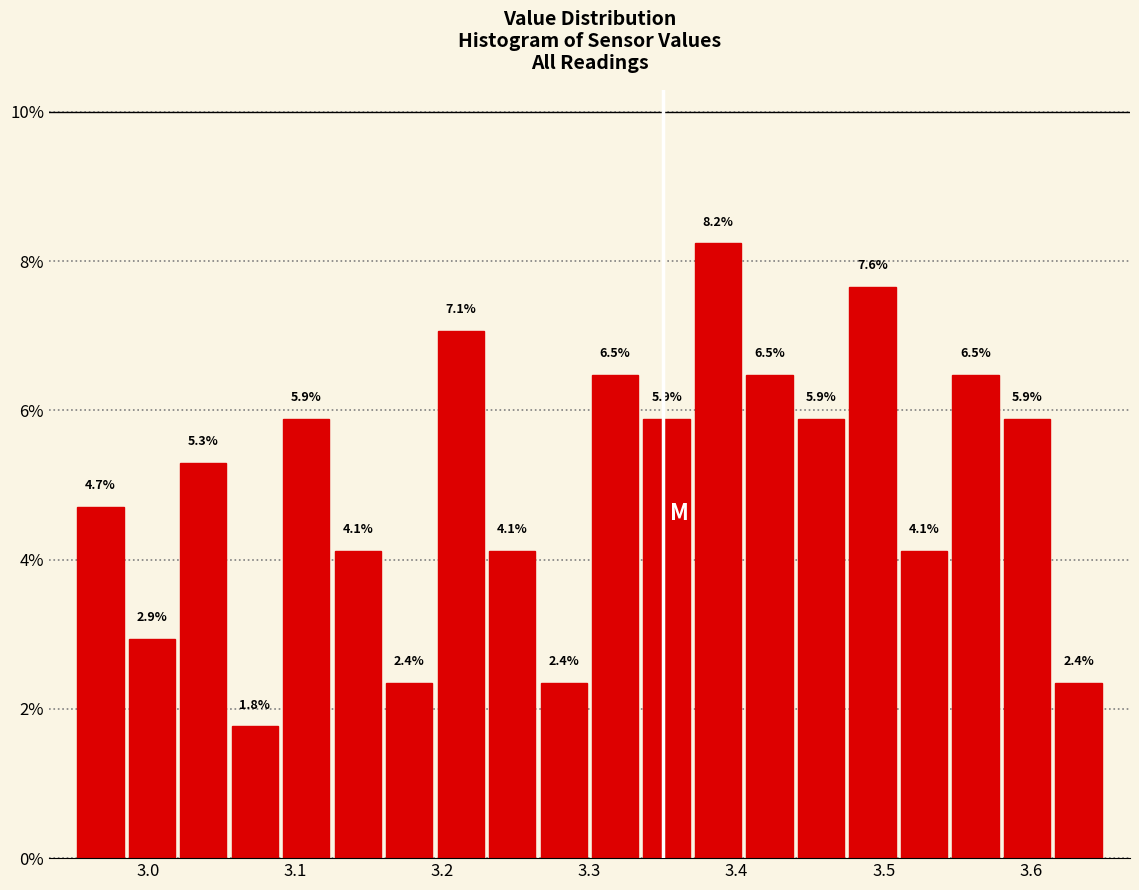

Read against the x-axis, roughly where is the centre of the tallest bar?

3.39